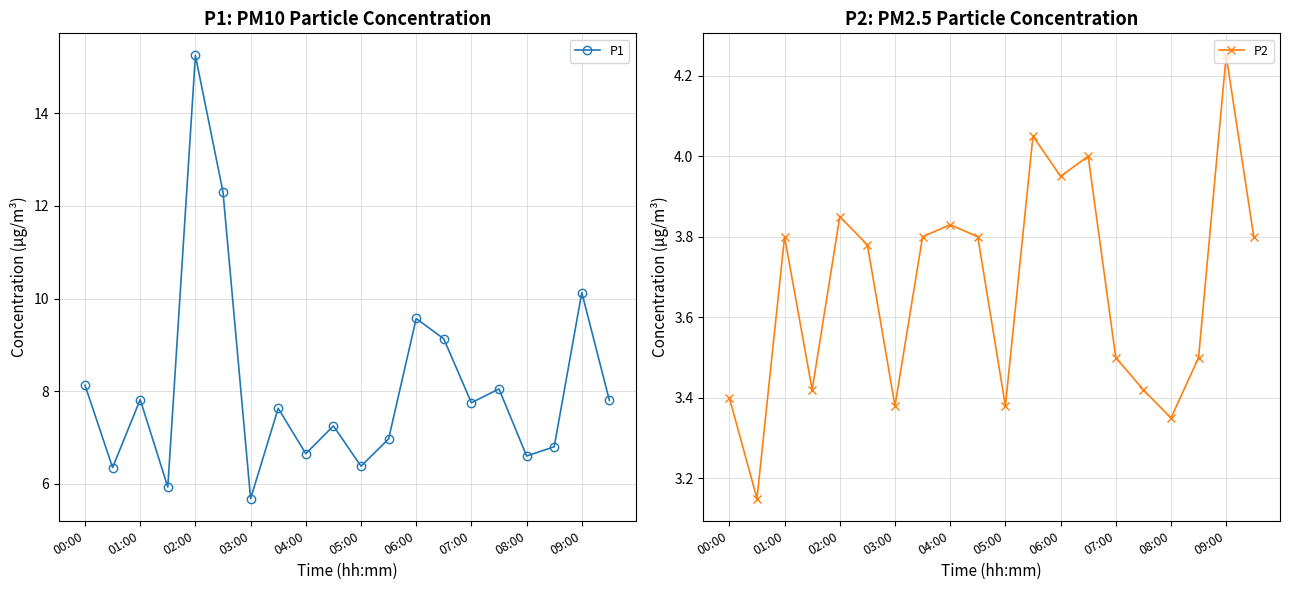

Which series has the largest total across all categories?

P1